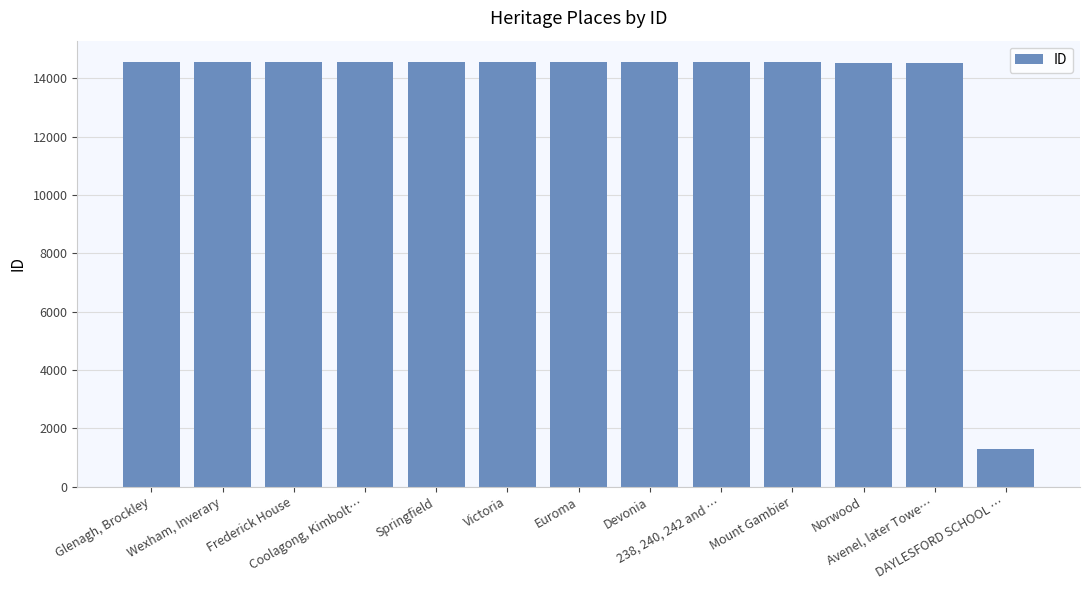

True or false: the data shows 14539 at 238, 240, 242 and ….

True